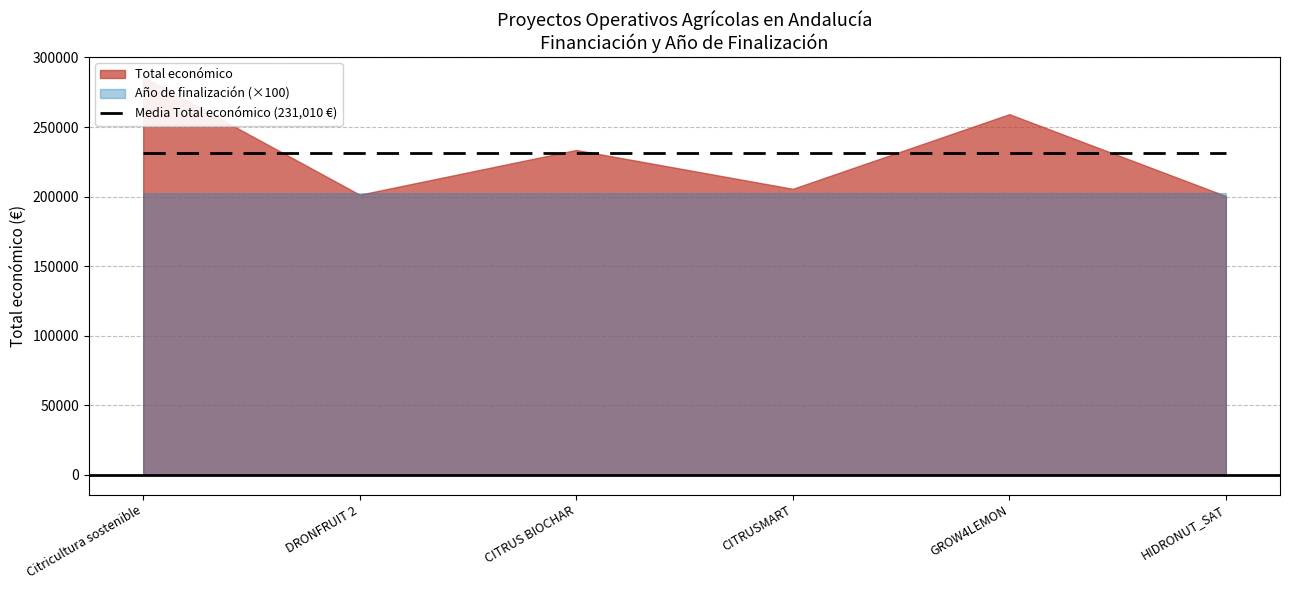

The value of Año de finalización at HIDRONUT_SAT is 3149. True or false?

False